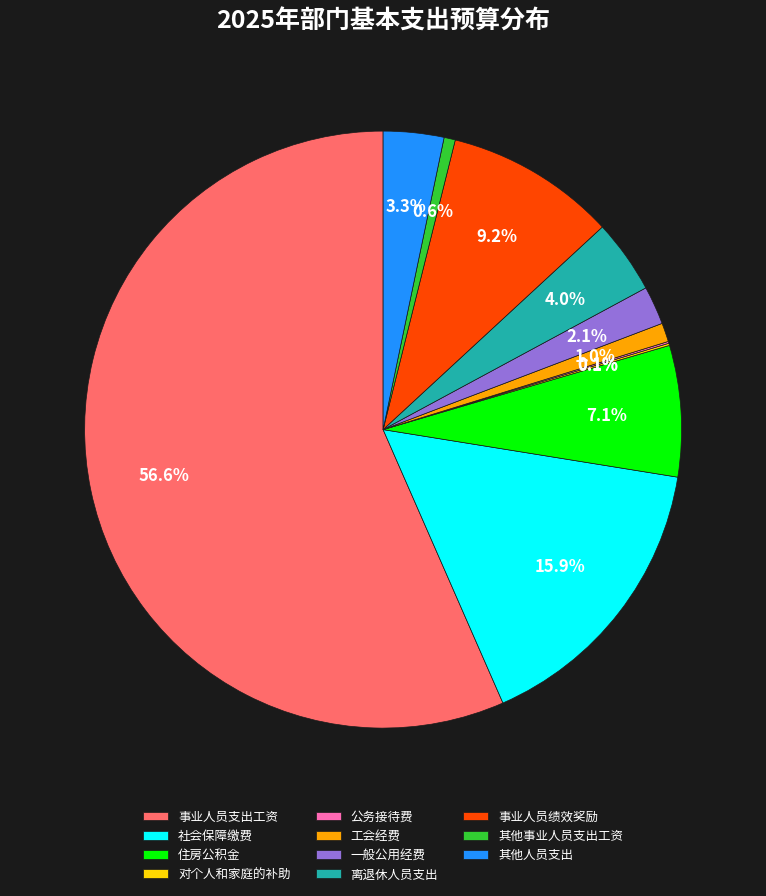

Which category has the biggest portion of the pie?

事业人员支出工资